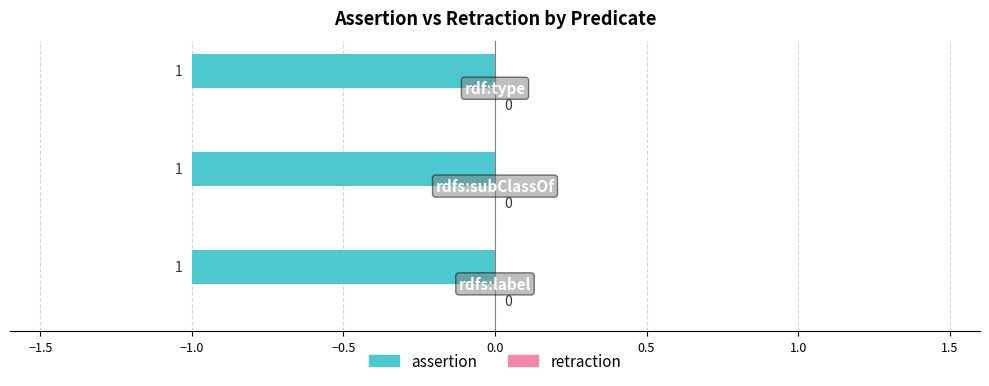

What is the greatest value displayed?

1